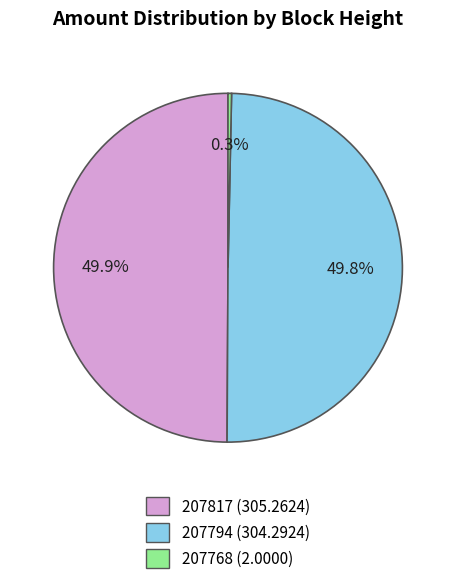

True or false: 207817 accounts for 10% of the total.

False